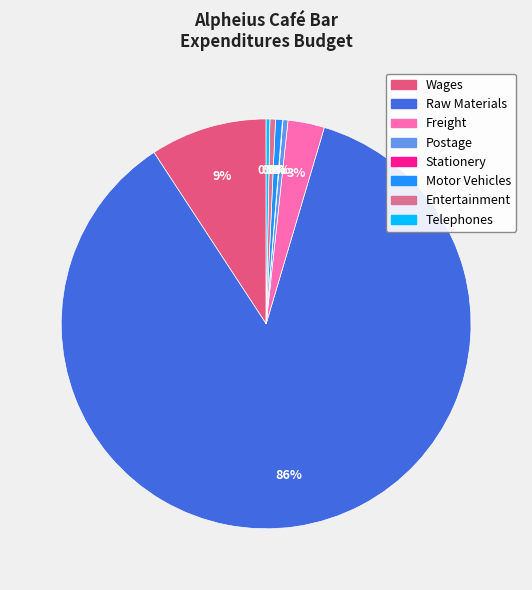

What is the change in value from Freight to Entertainment?

-7507